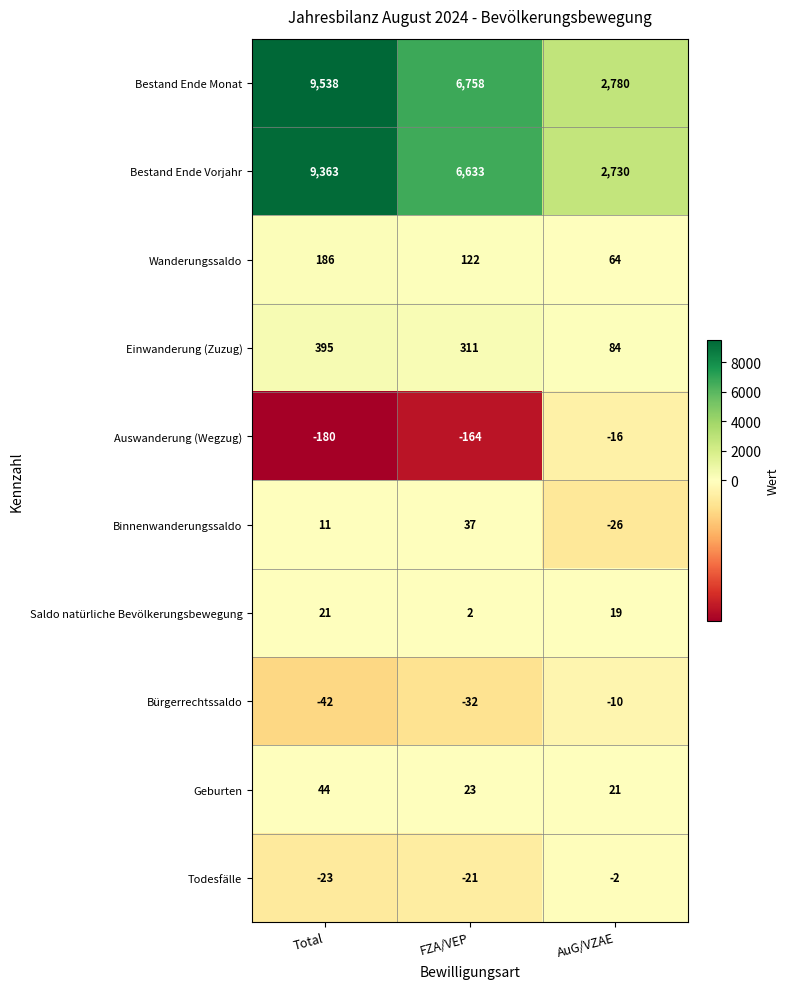

The value of Wanderungssaldo at AuG/VZAE is 20. True or false?

False